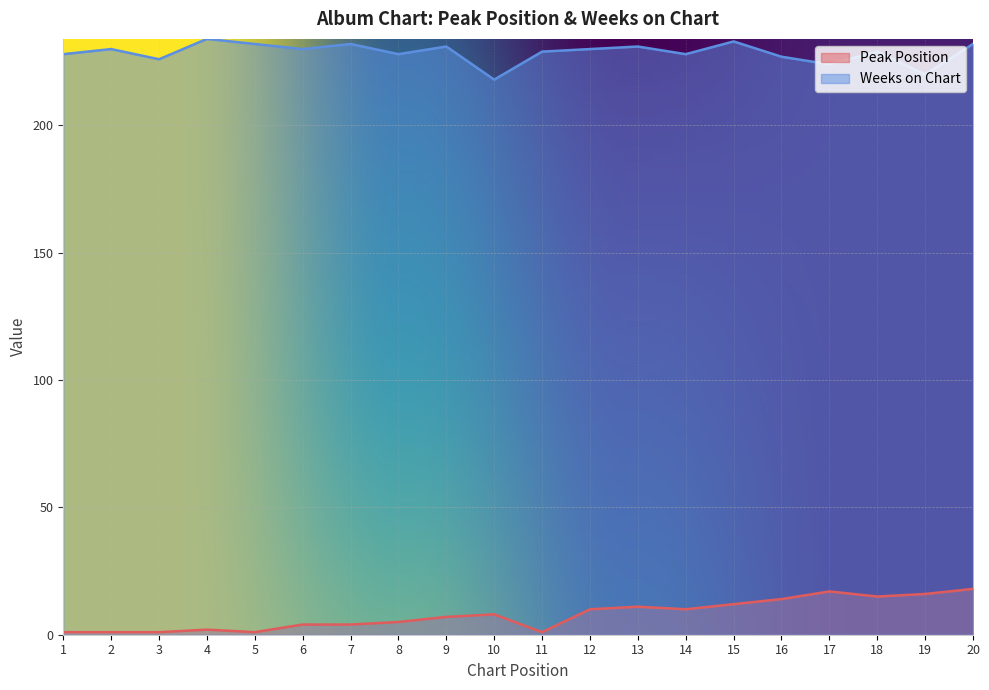

True or false: Peak Position has a value of 4 at 9.

False